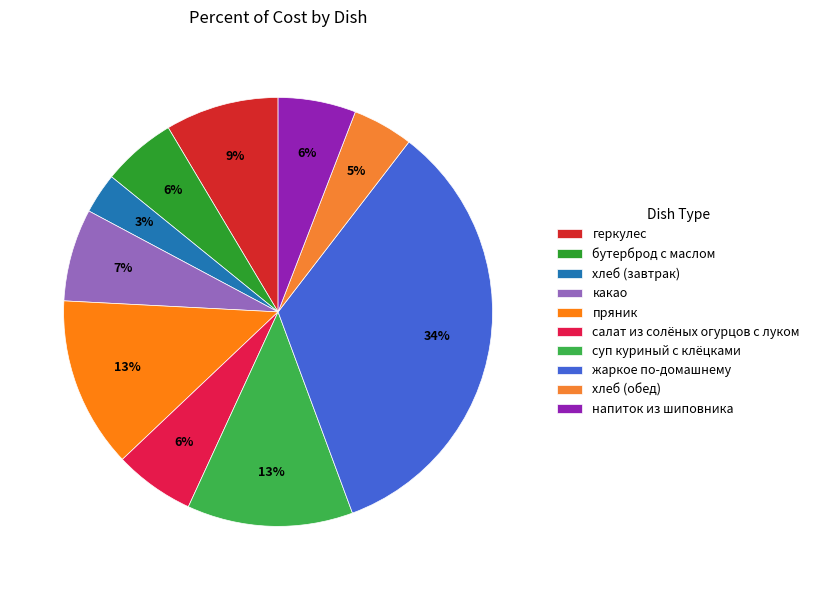

Combined, what portion of the pie is напиток из шиповника and хлеб (обед)?

10.4%